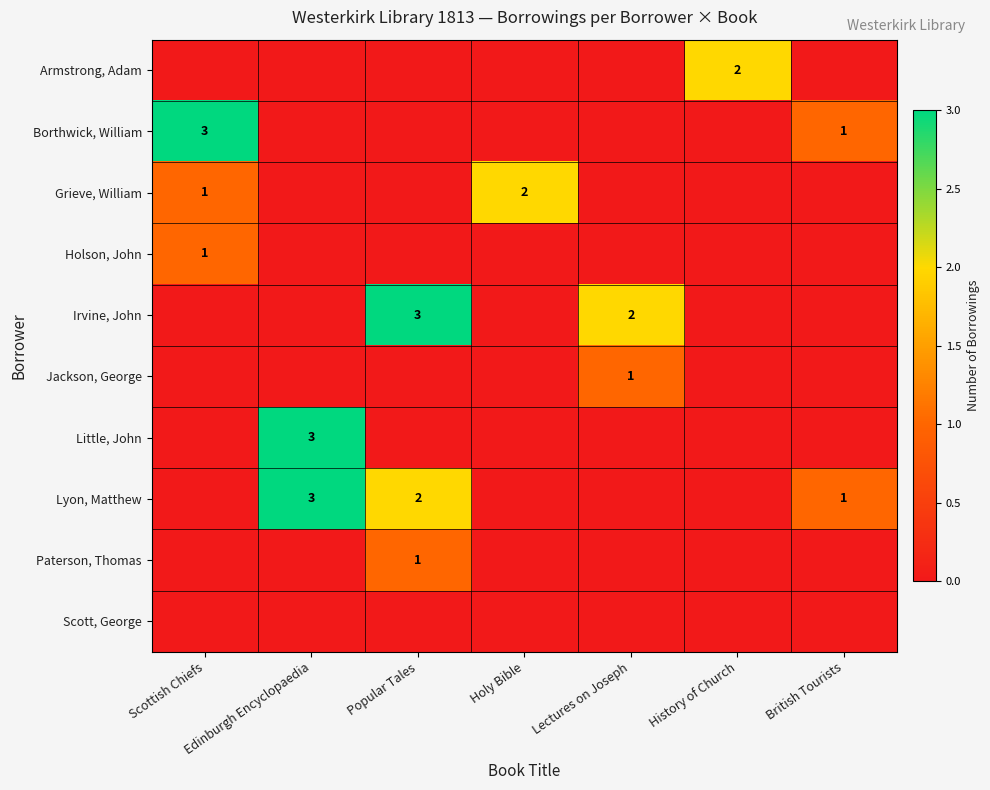

What is the greatest value displayed?

3